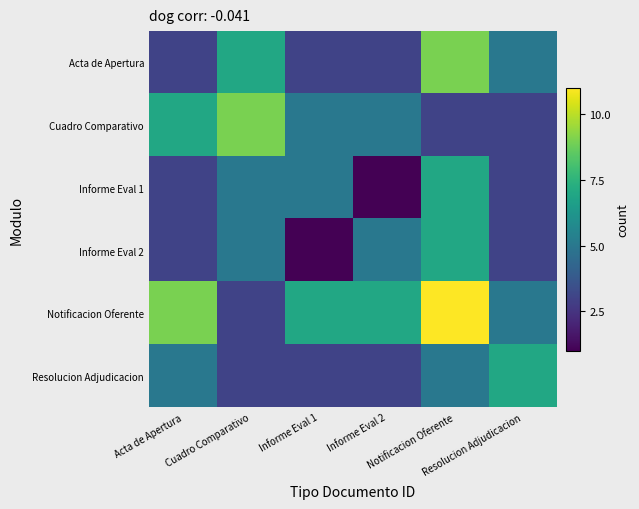

At which category does the chart reach its peak across all series?

Notificacion Oferente